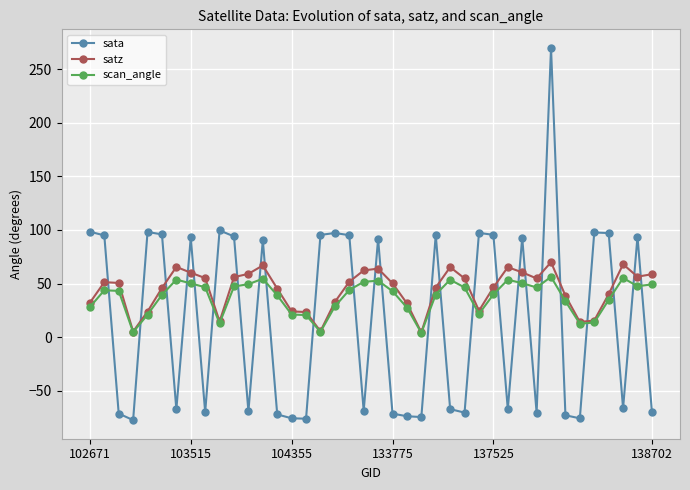

How many times do satz and sata cross each other?

25